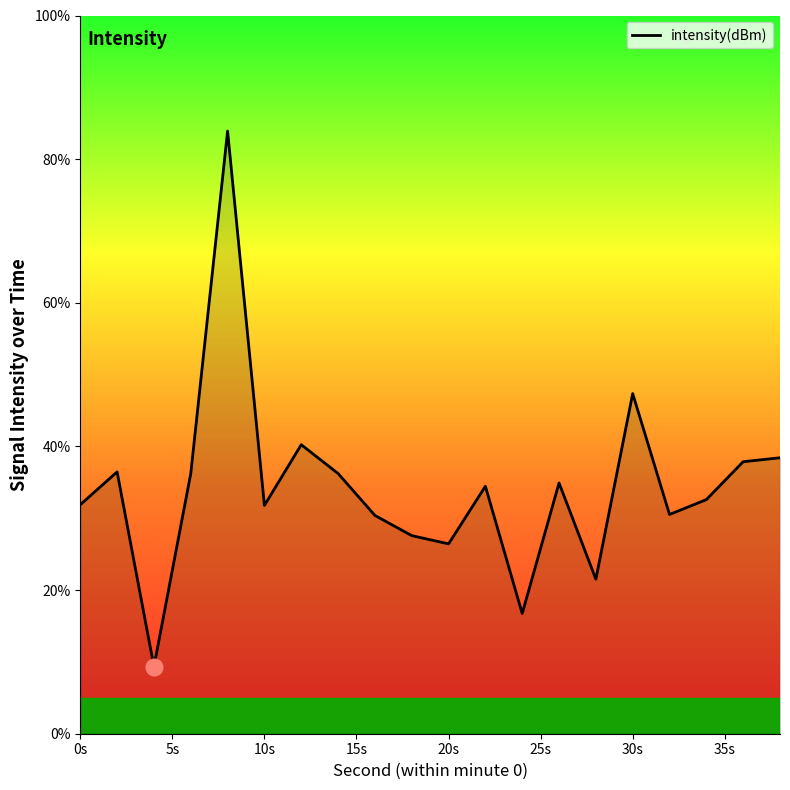

What is the maximum value shown in the chart?

83.9